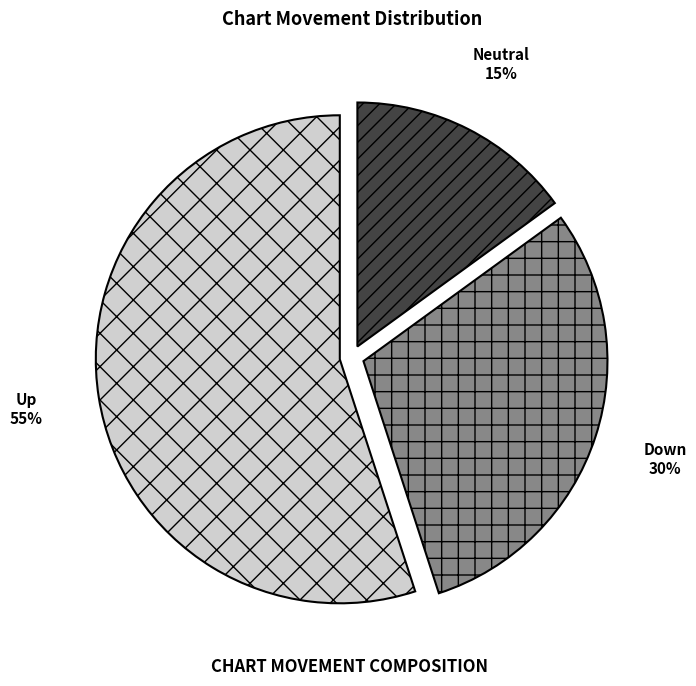

To the nearest percent, what is the average slice percentage?

33%